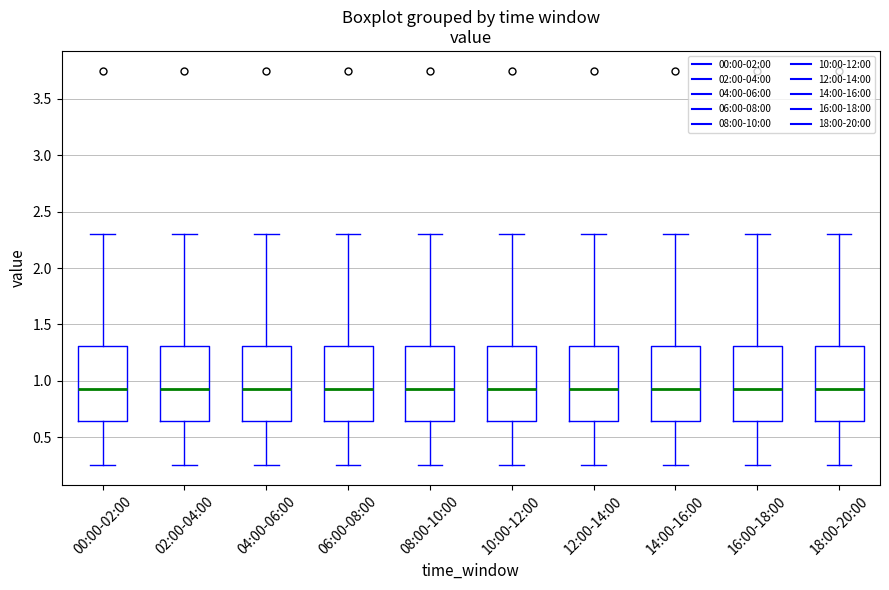

Reading left to right, read every box against the y-axis: the position of its median line, the range the box covers, and the ends of its whiskers. The values are not printed on the chart, so give them approximately, as read against the axis.

00:00-02:00: median 0.95, box 0.65 to 1.30, whiskers 0.25 to 2.30
02:00-04:00: median 0.95, box 0.65 to 1.30, whiskers 0.25 to 2.30
04:00-06:00: median 0.95, box 0.65 to 1.30, whiskers 0.25 to 2.30
06:00-08:00: median 0.95, box 0.65 to 1.30, whiskers 0.25 to 2.30
08:00-10:00: median 0.95, box 0.65 to 1.30, whiskers 0.25 to 2.30
10:00-12:00: median 0.95, box 0.65 to 1.30, whiskers 0.25 to 2.30
12:00-14:00: median 0.95, box 0.65 to 1.30, whiskers 0.25 to 2.30
14:00-16:00: median 0.95, box 0.65 to 1.30, whiskers 0.25 to 2.30
16:00-18:00: median 0.95, box 0.65 to 1.30, whiskers 0.25 to 2.30
18:00-20:00: median 0.95, box 0.65 to 1.30, whiskers 0.25 to 2.30